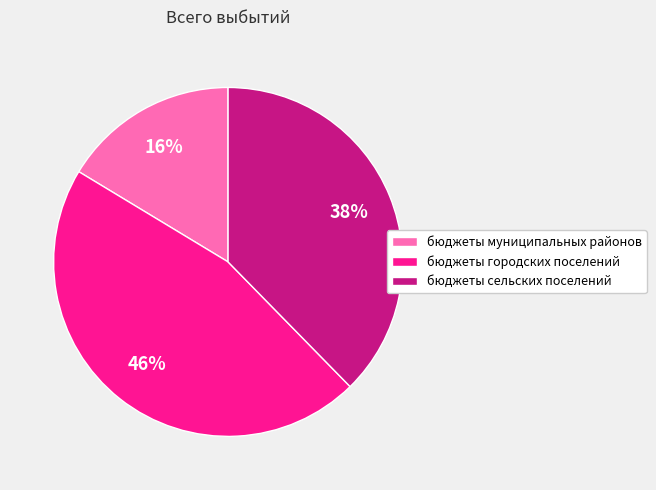

Approximately how many times larger is the value at бюджеты муниципальных районов compared to бюджеты сельских поселений?

0.4